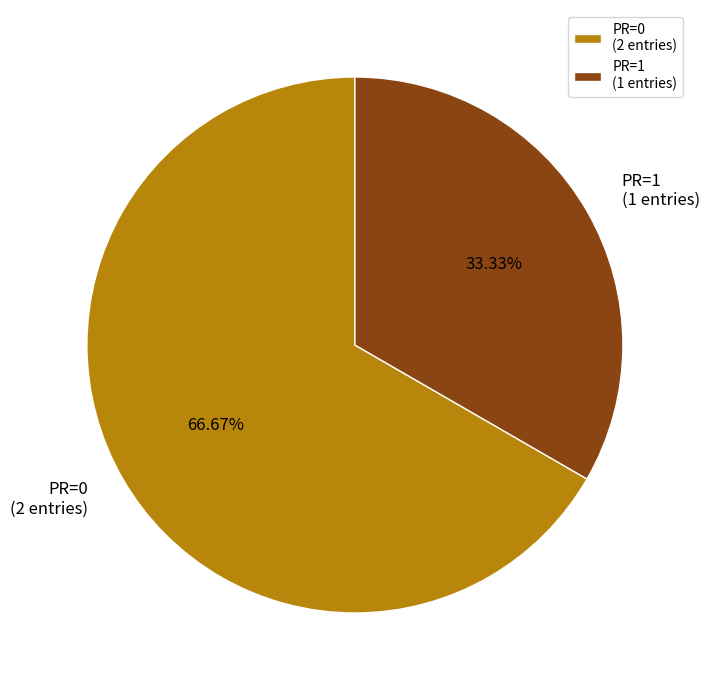

Do PR=1 (1 entries) and PR=0 (2 entries) together represent more than half of the pie?

Yes